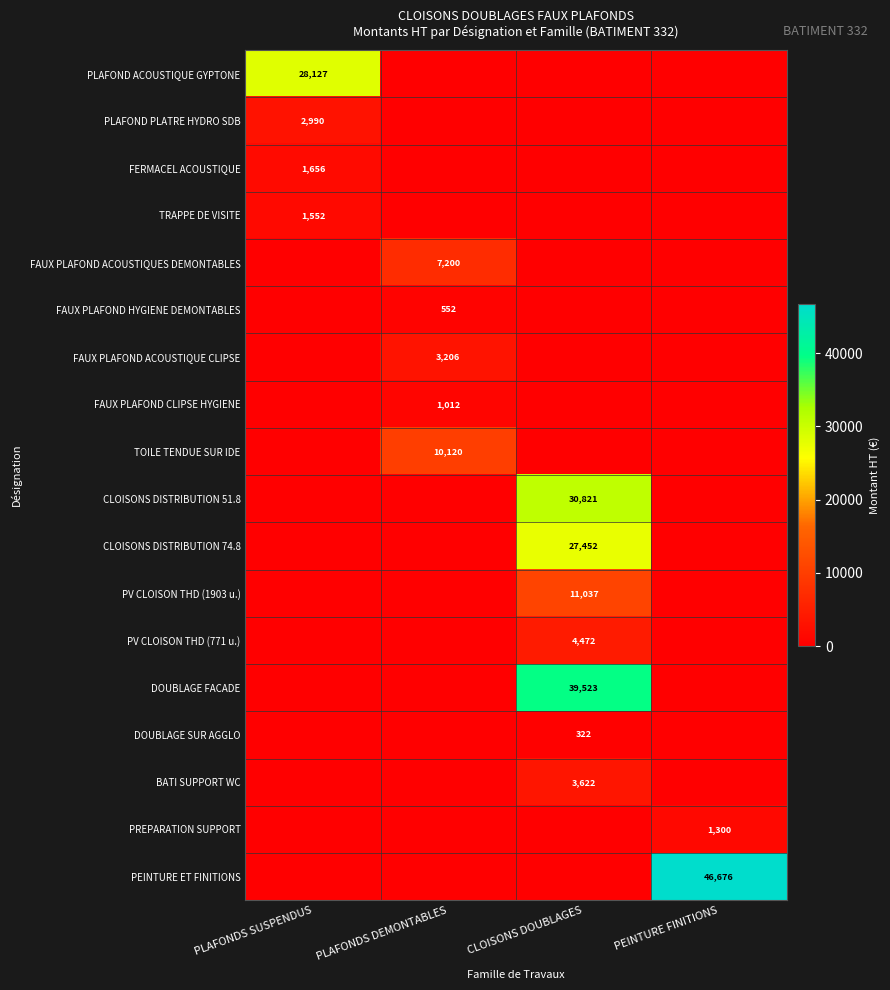

The value of TOILE TENDUE SUR IDE at PLAFONDS DEMONTABLES is 13710. True or false?

False